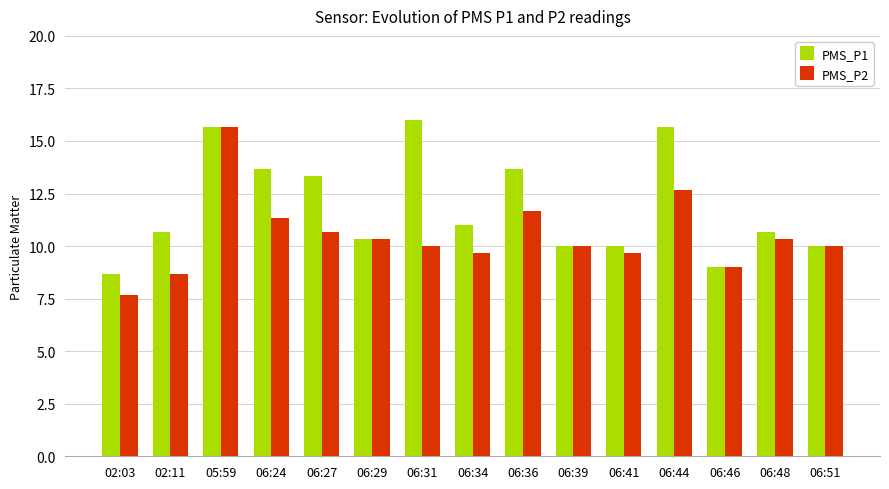

What is the total value across all series at 06:39?

20.0